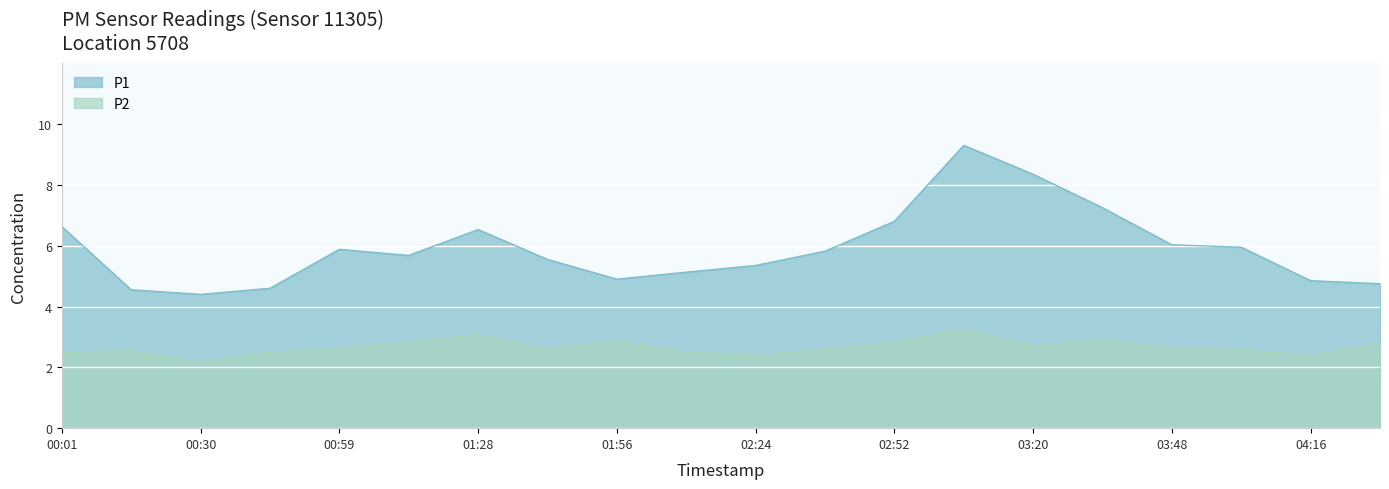

Which category has the highest value across all series?

03:06